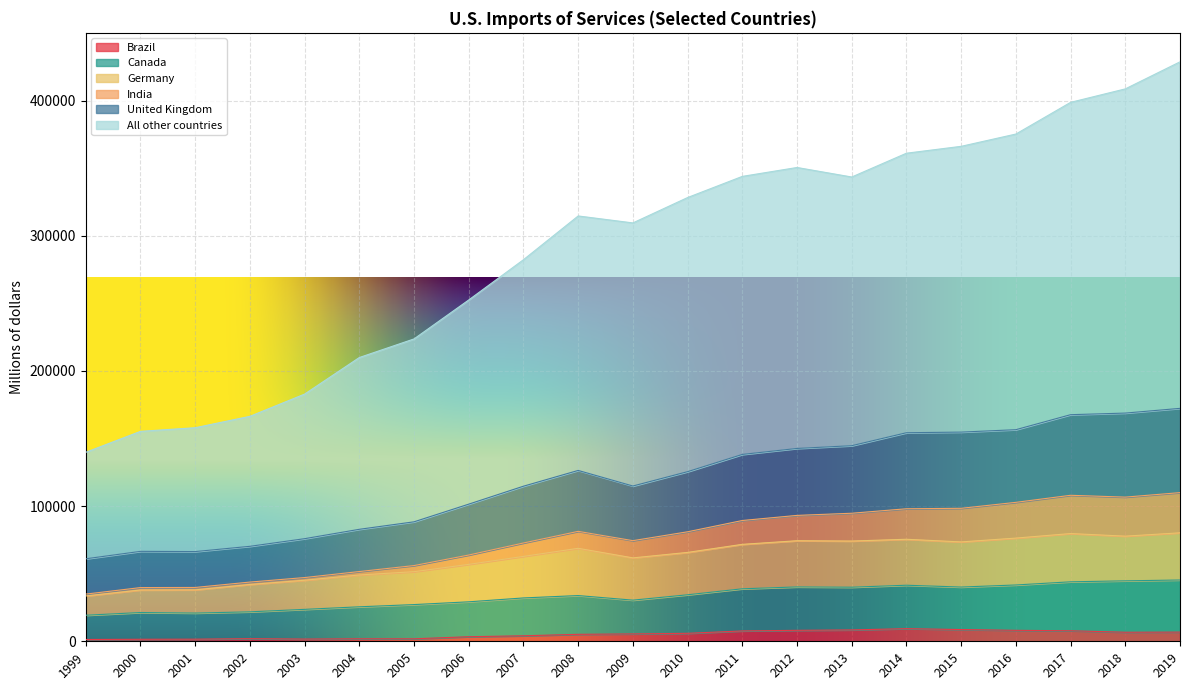

Which label corresponds to the smallest value in the chart?

1999